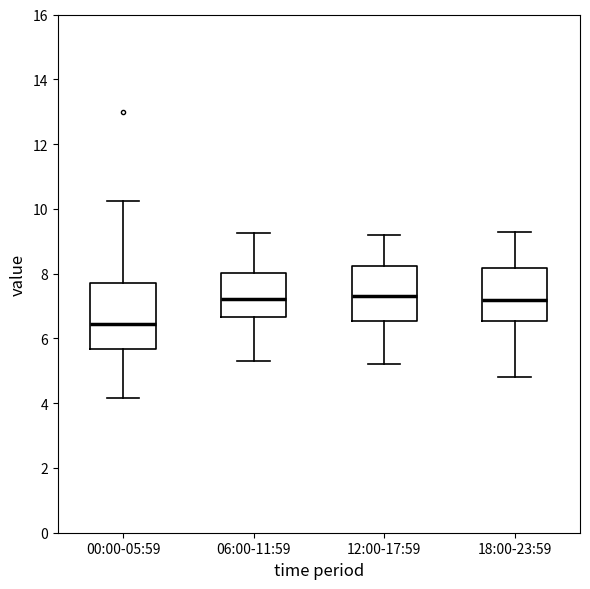

Where does the median line of the box for 00:00-05:59 sit on the y-axis? The values are not printed on the chart, so give them approximately, as read against the axis.

6.4